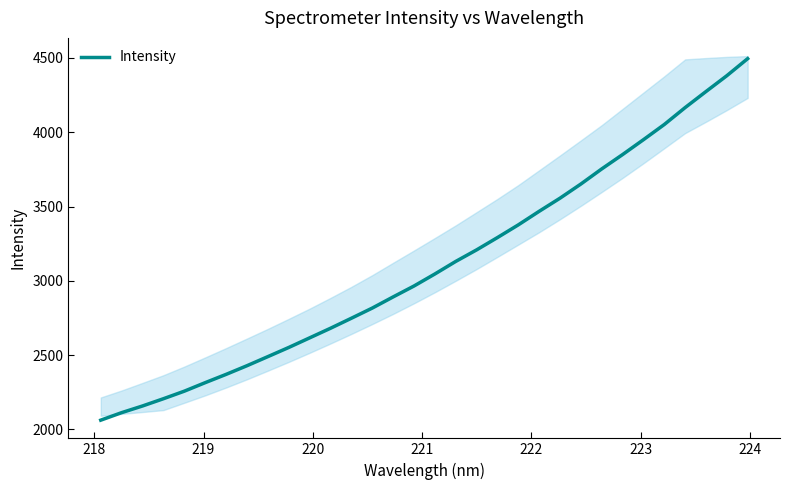

What is the highest value of the Intensity series?

4495.4